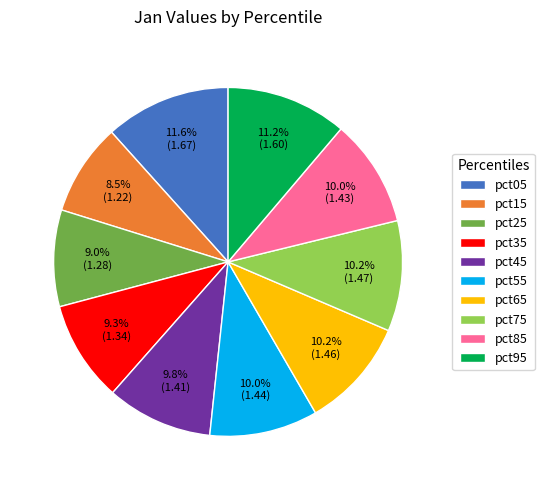

Count the number of slices in the pie.

10